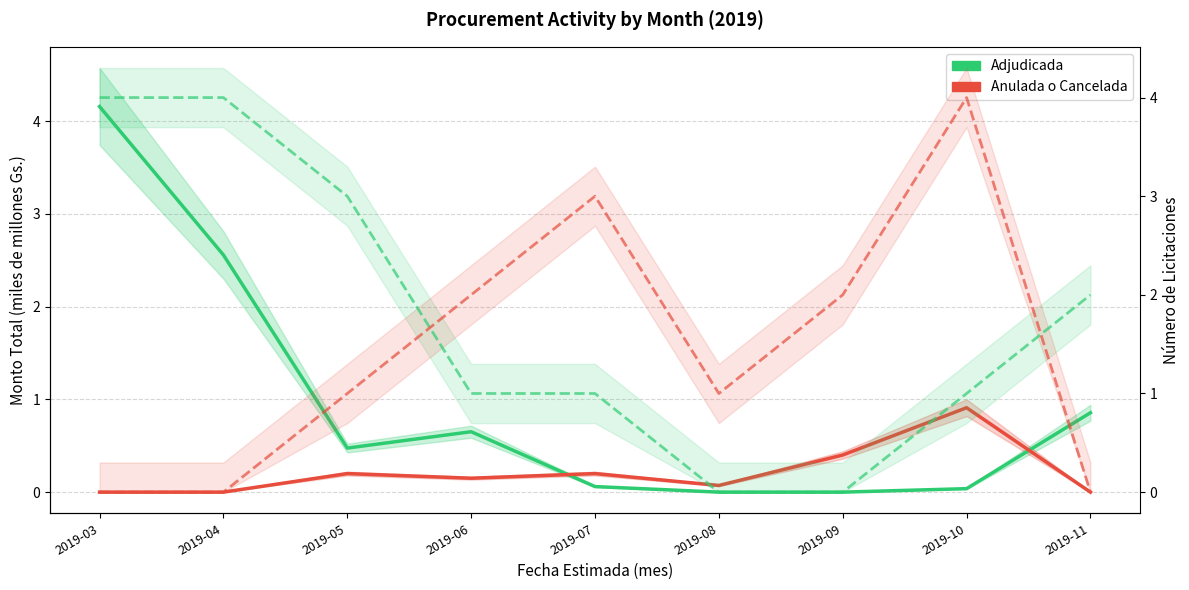

What is the difference between the maximum and minimum values in the Adjudicada series?

4.2